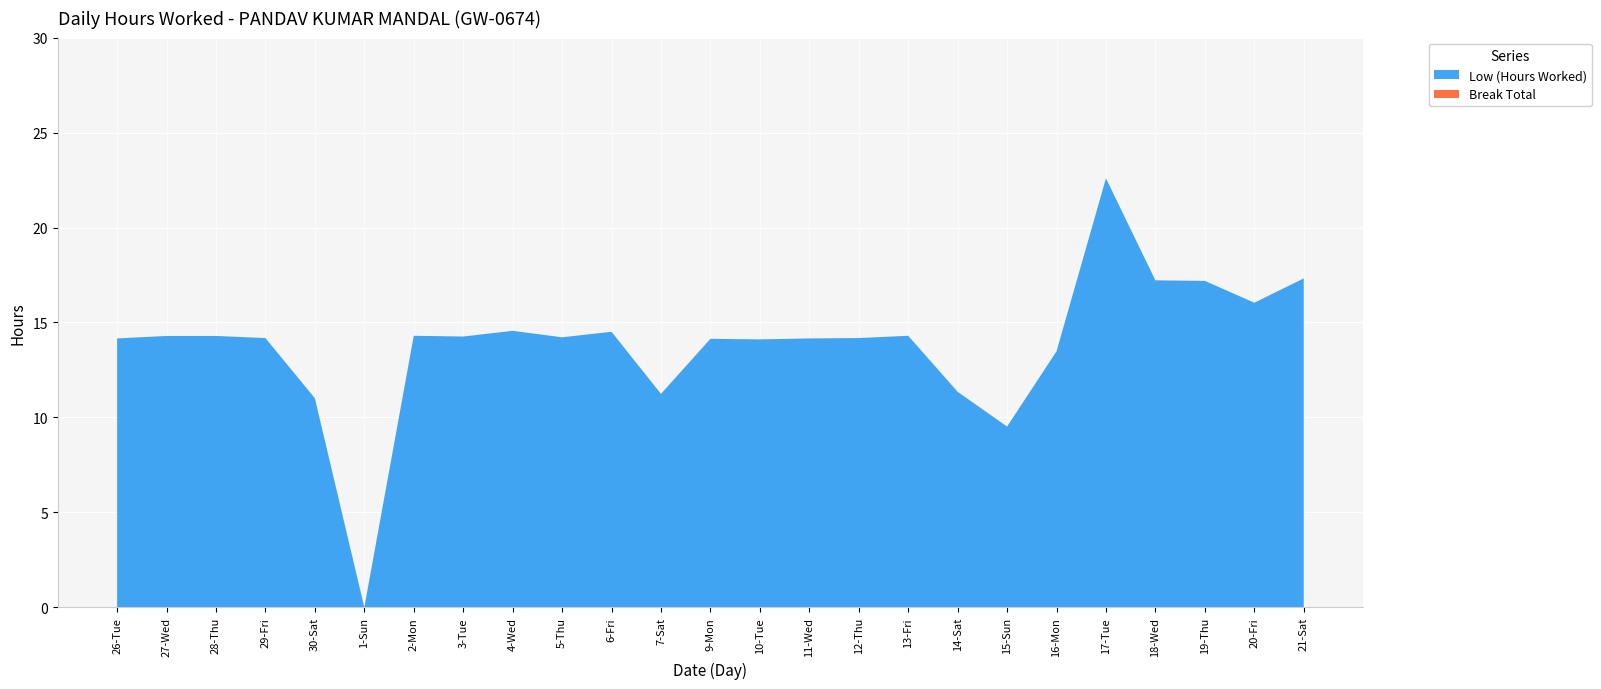

Reading right to left, list all the values displayed in this chart.

Low (Hours Worked): 17.3	16.0	17.2	17.2	22.6	13.5	9.5	11.3	14.3	14.2	14.2	14.1	14.1	11.2	14.5	14.2	14.6	14.3	14.3	0.0	11.0	14.2	14.3	14.3	14.2
Break Total: 0.0	0.0	0.0	0.0	0.0	0.0	0.0	0.0	0.0	0.0	0.0	0.0	0.0	0.0	0.0	0.0	0.0	0.0	0.0	0.0	0.0	0.0	0.0	0.0	0.0